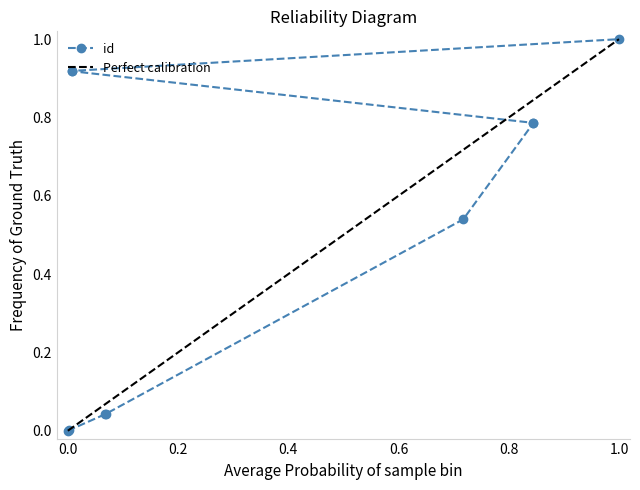

How many positive values are there?

9